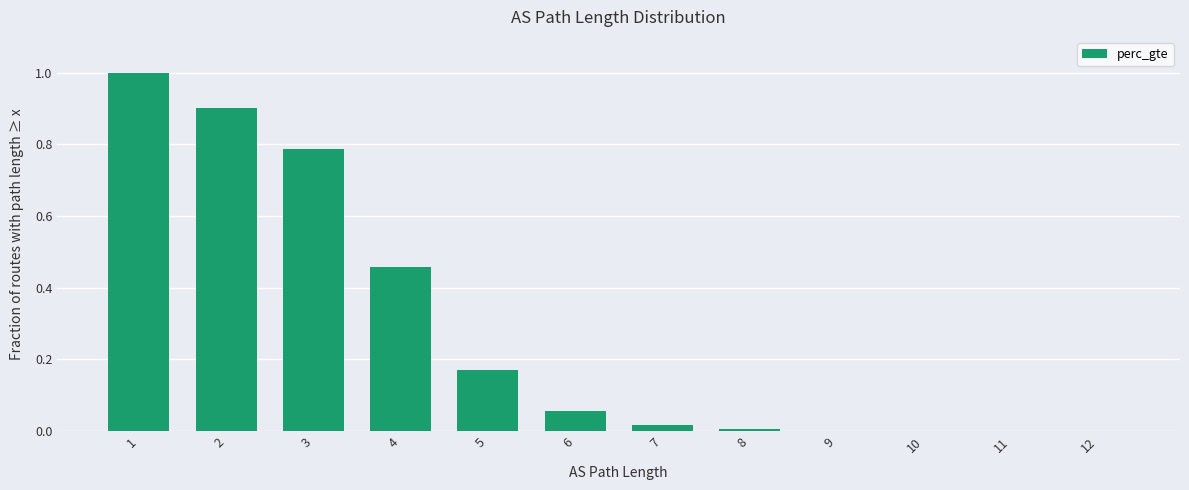

How many series are shown in this chart?

1